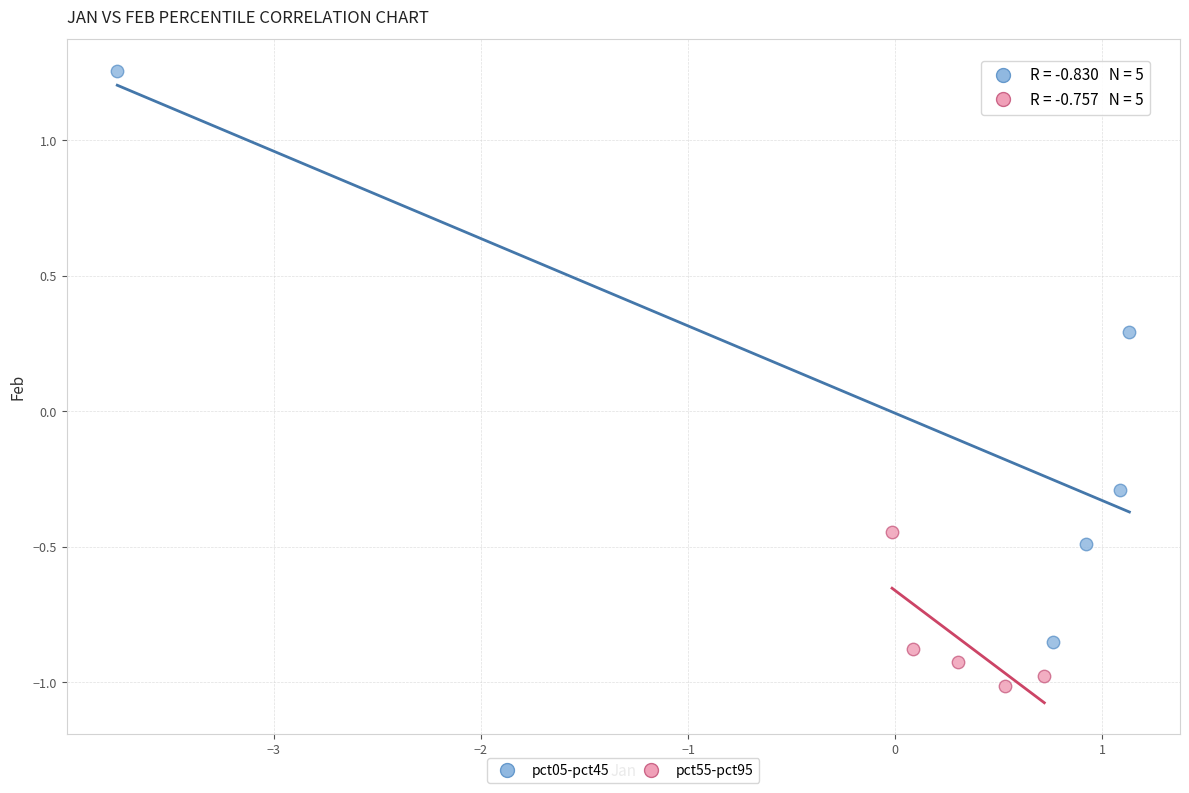

Which series reaches the maximum Y coordinate?

pct05-pct45